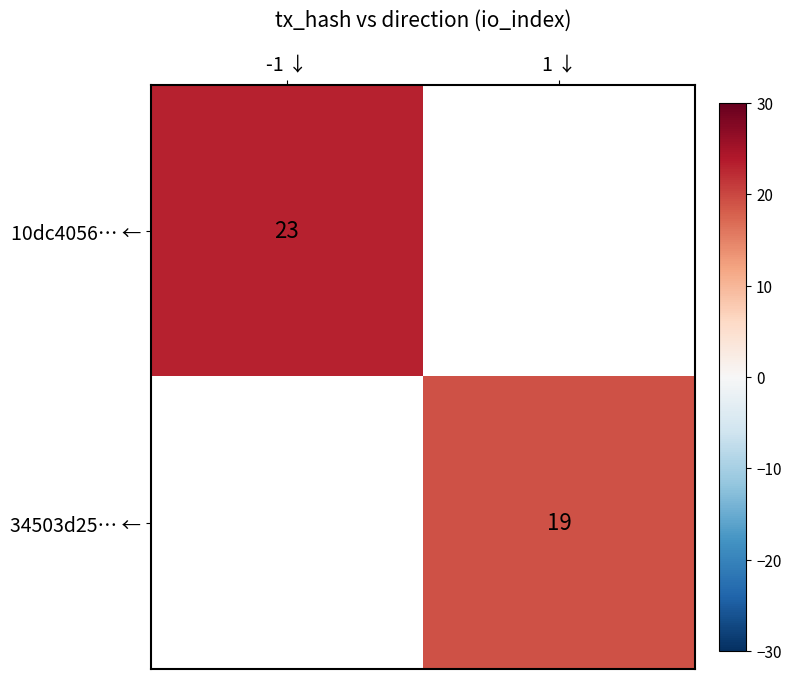

Is it true that 34503d25… ← equals 28 at 1 ↓?

False